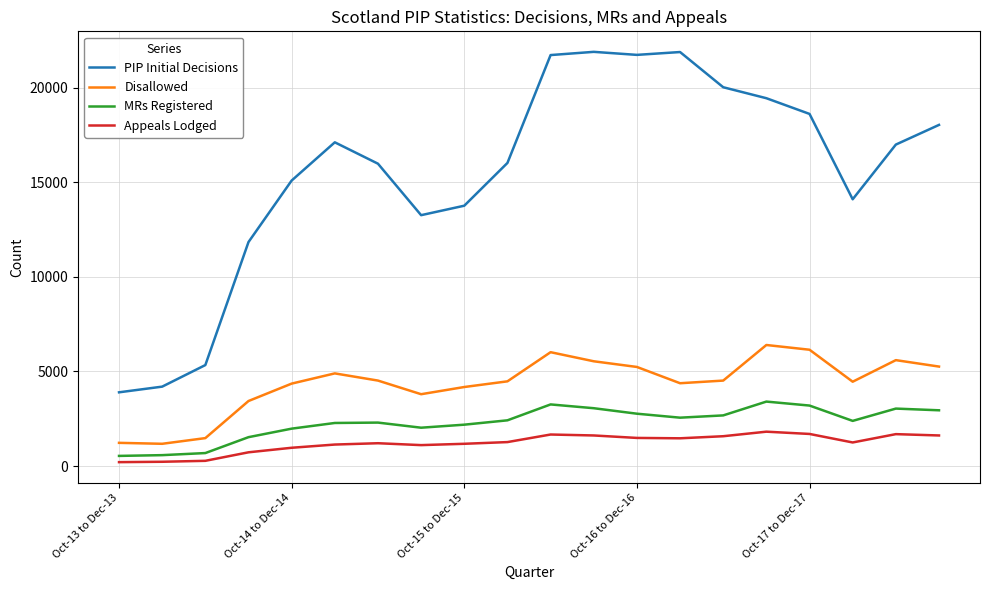

Which series has the largest range (max minus min)?

PIP Initial Decisions